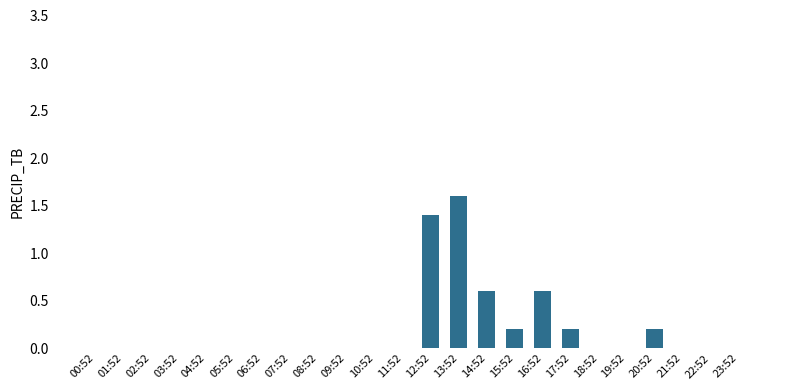

What is the sum of the values at 06:52 and 13:52?

1.6